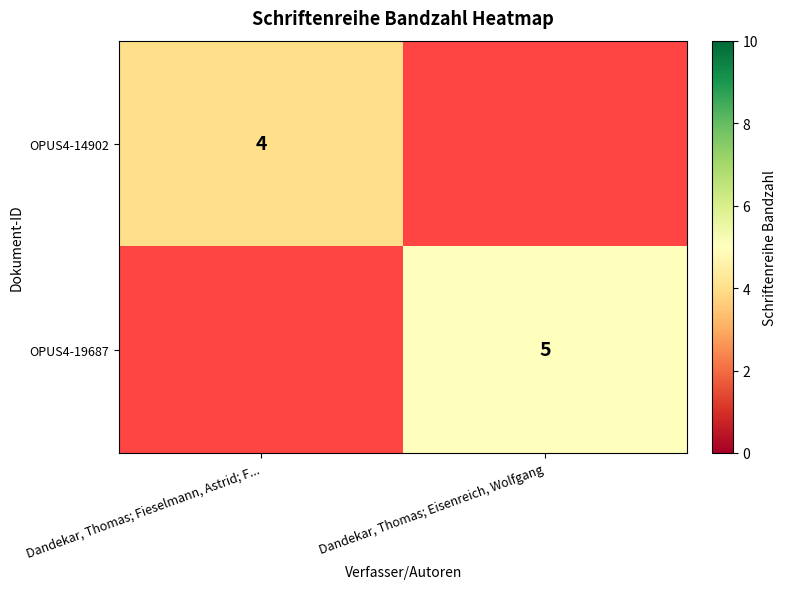

The OPUS4-19687 series shows 2.1 at Dandekar, Thomas; Eisenreich, Wolfgang. True or false?

False